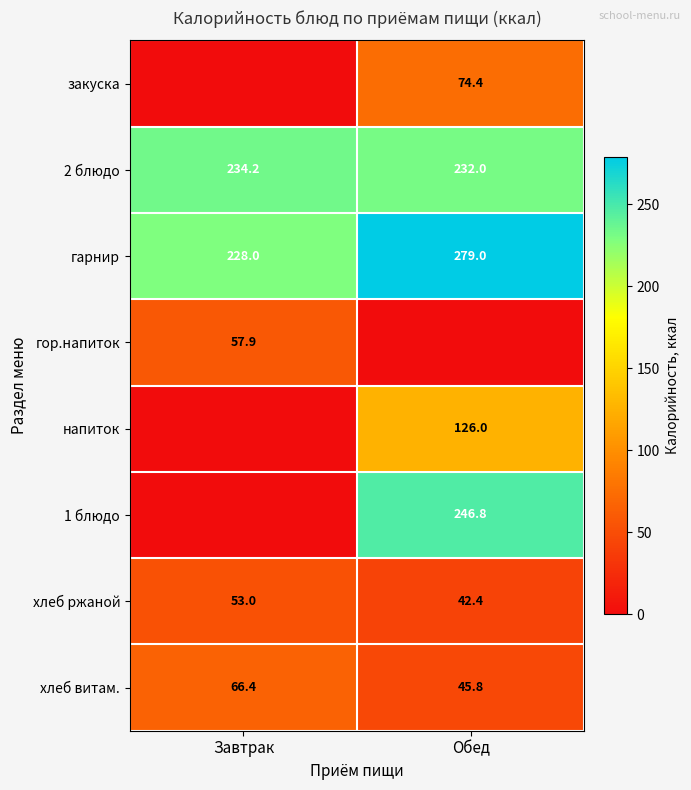

What is the difference between the maximum and minimum values in the гарнир series?

51.0